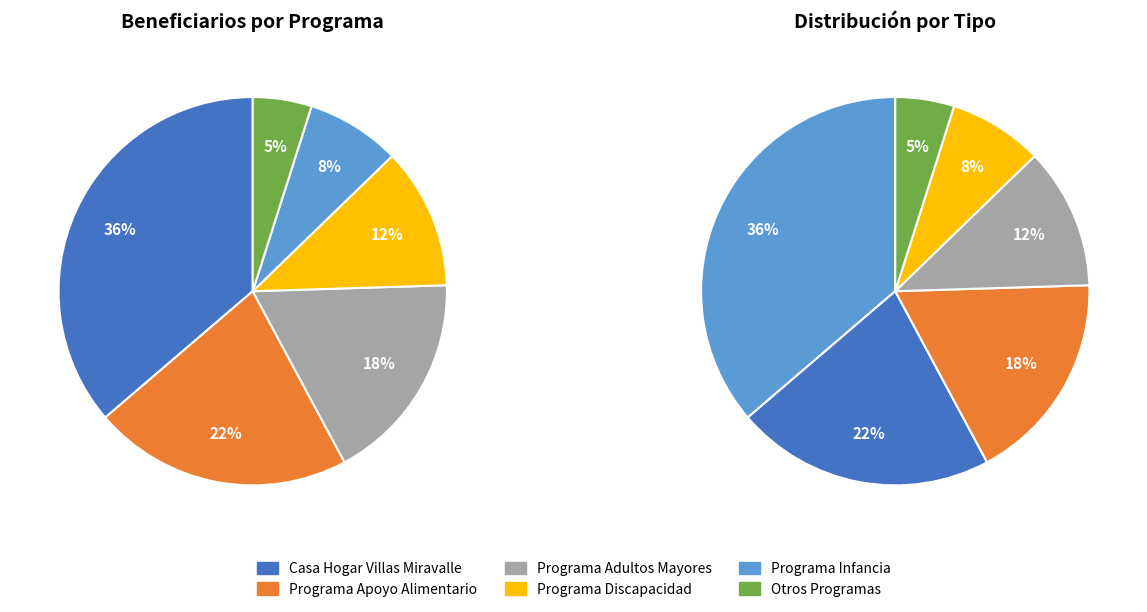

How many segments does this pie chart have?

12